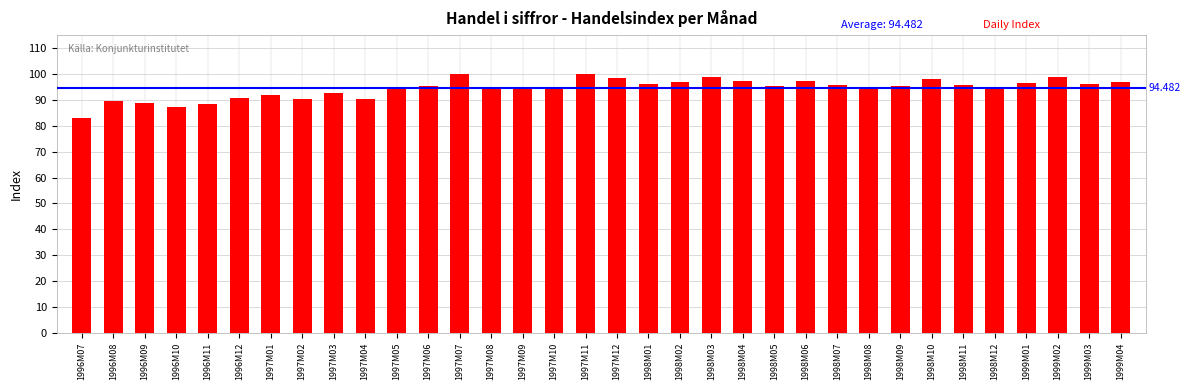

What is the maximum value shown in the chart?

100.1